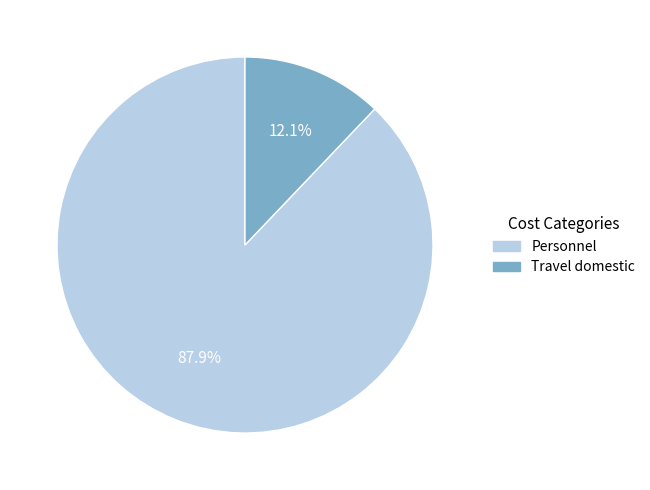

Which category accounts for the majority?

Personnel